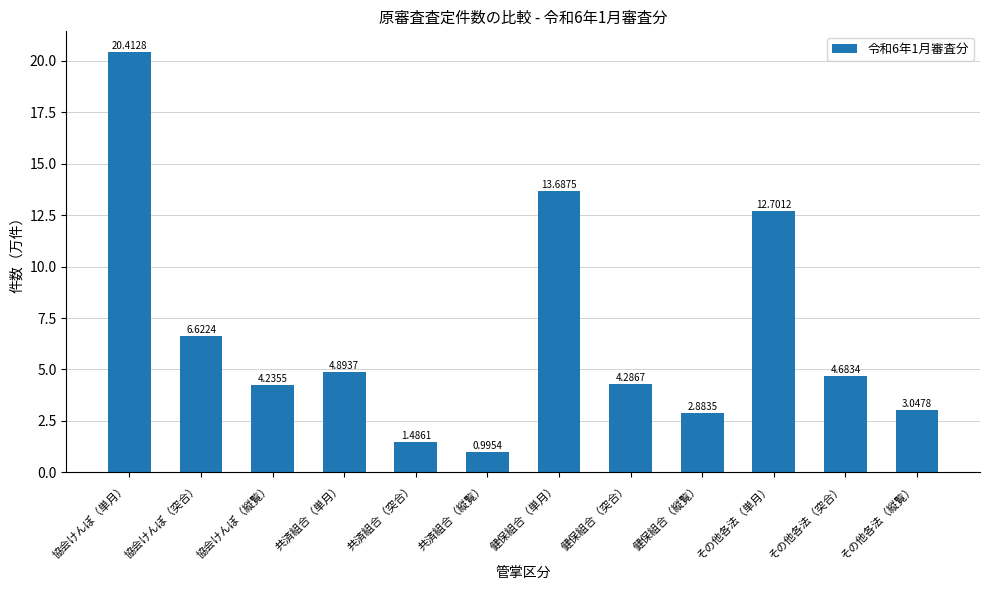

What is the difference between the maximum and minimum values?

19.4